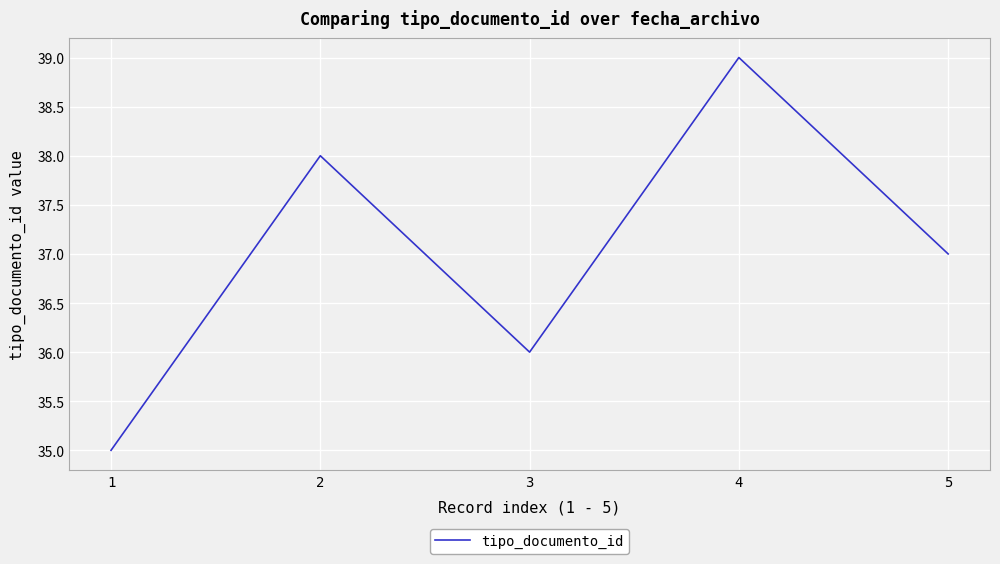

At which category does the data reach its first local peak?

2